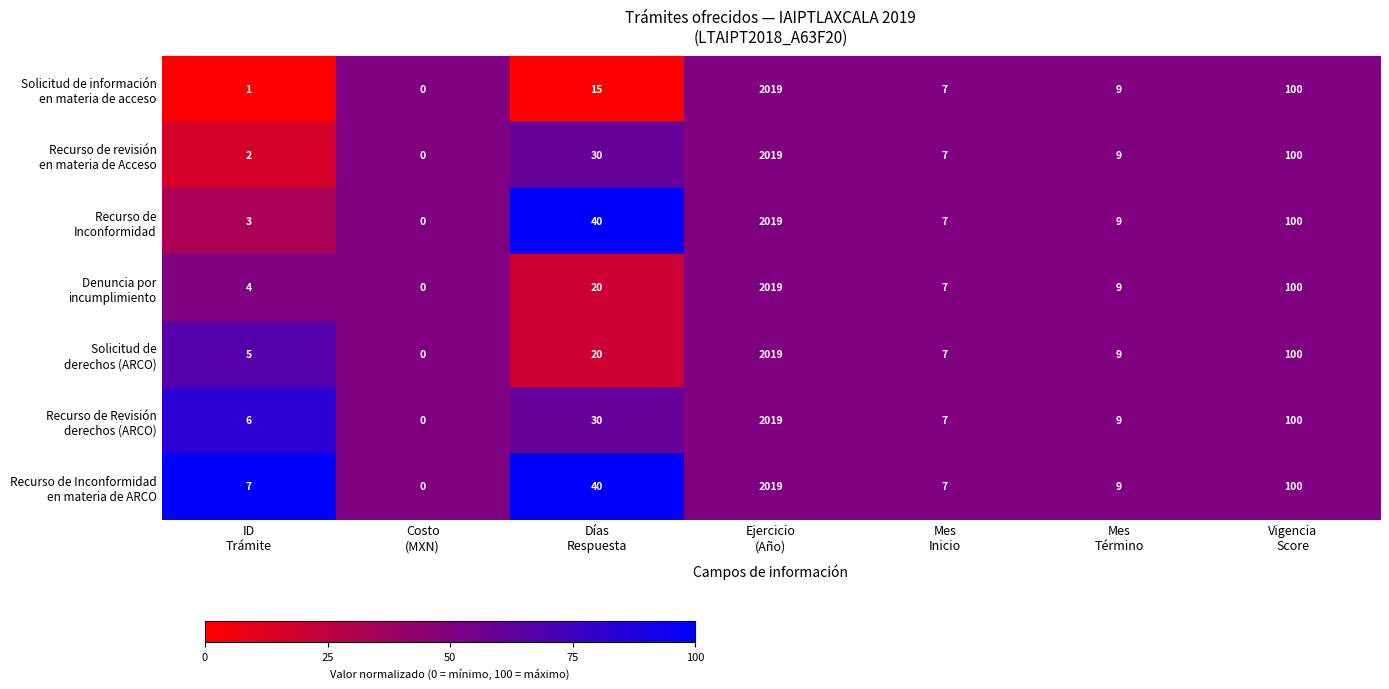

Which category has the highest value across all series?

Ejercicio
(Año)